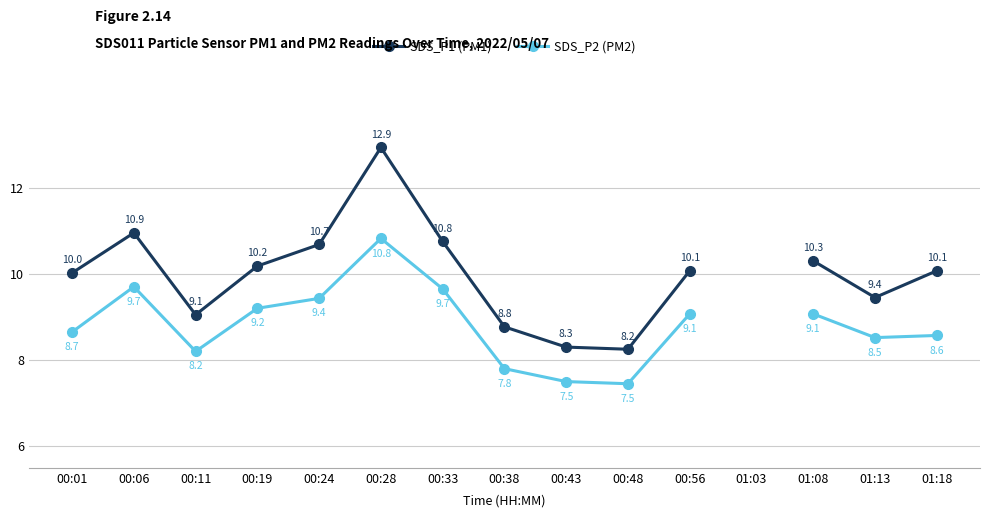

How many data points does each series have?

15